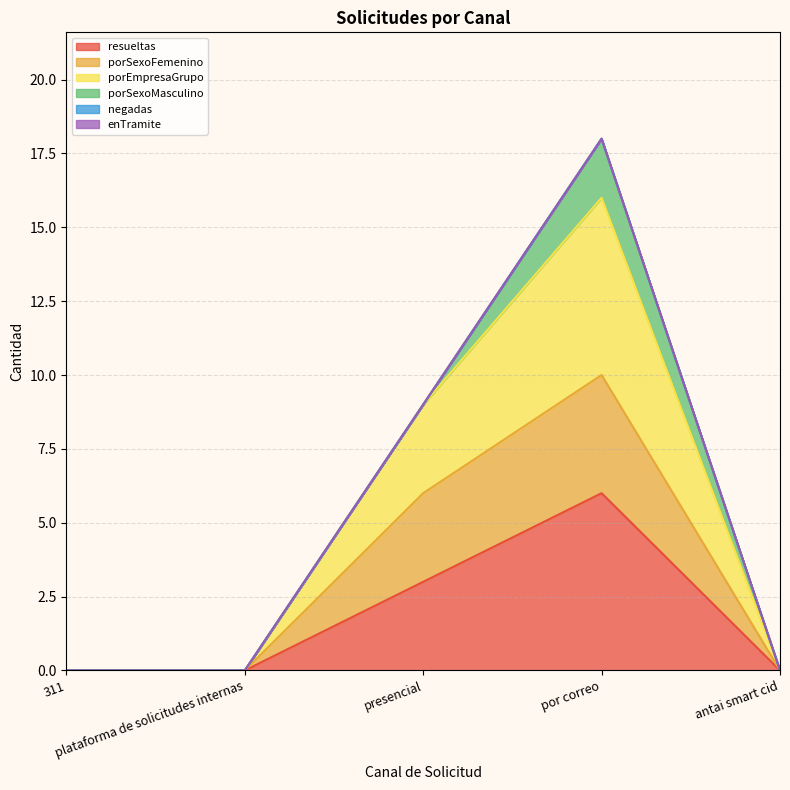

True or false: resueltas has more than 1 points higher than both neighbors.

False